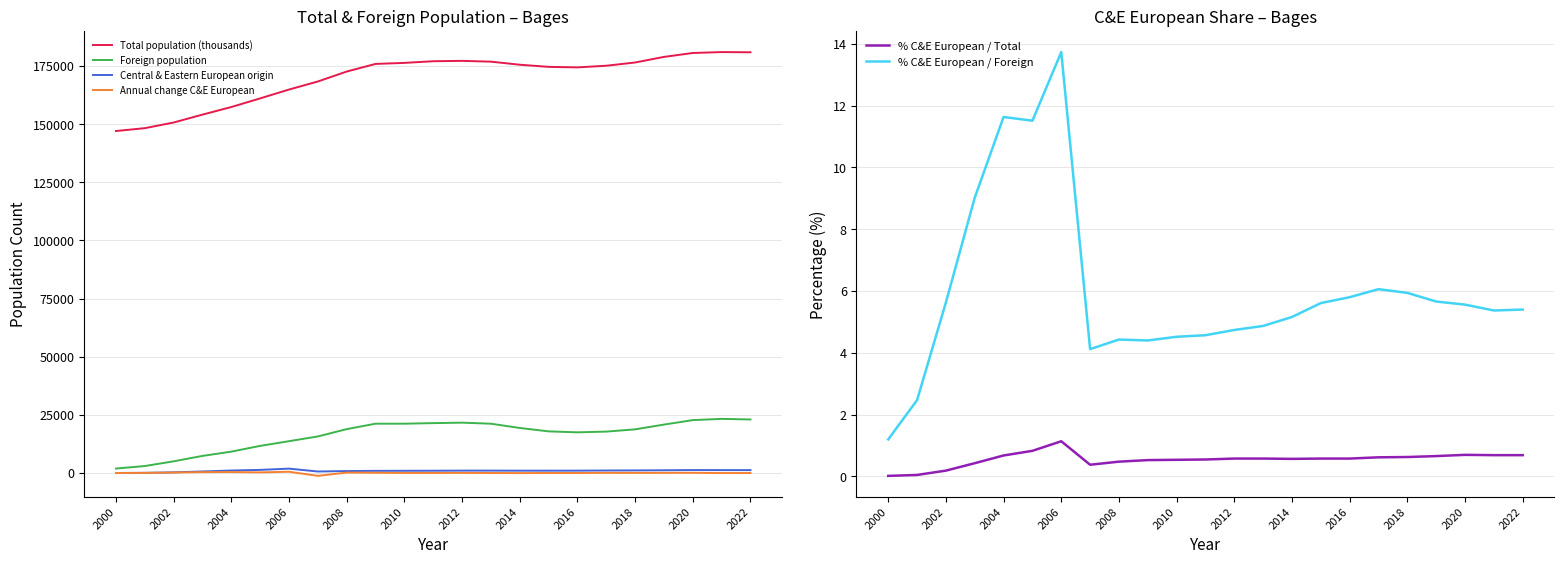

True or false: Foreign population and Total population (thousands) intersect in this chart.

False